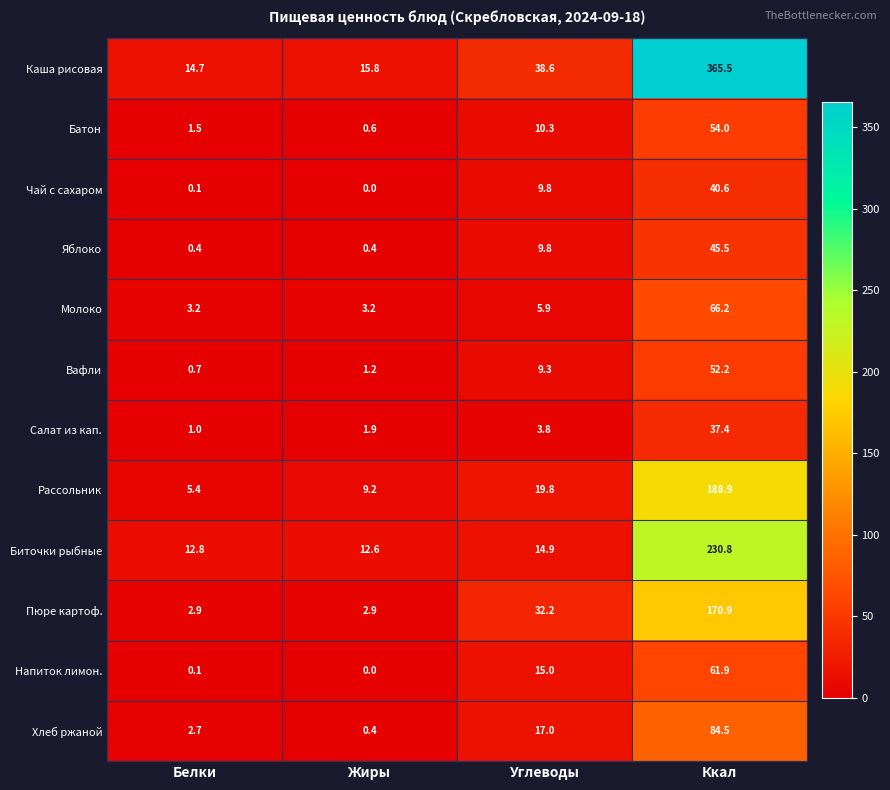

What is the total value across all series at Углеводы?

186.4